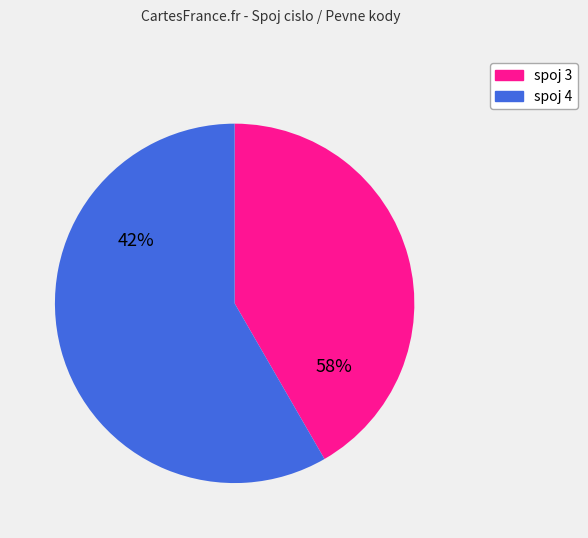

Rank the categories by value from lowest to highest.

3, 4